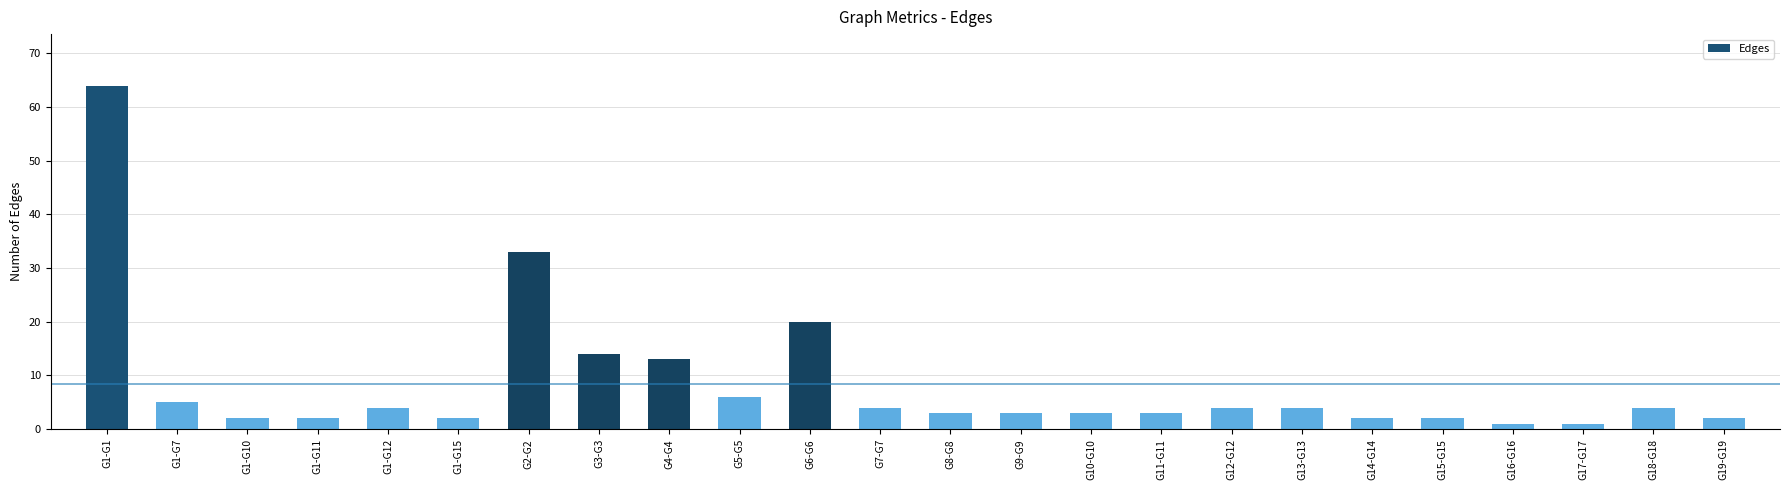

What position from the left is G5-G5?

10